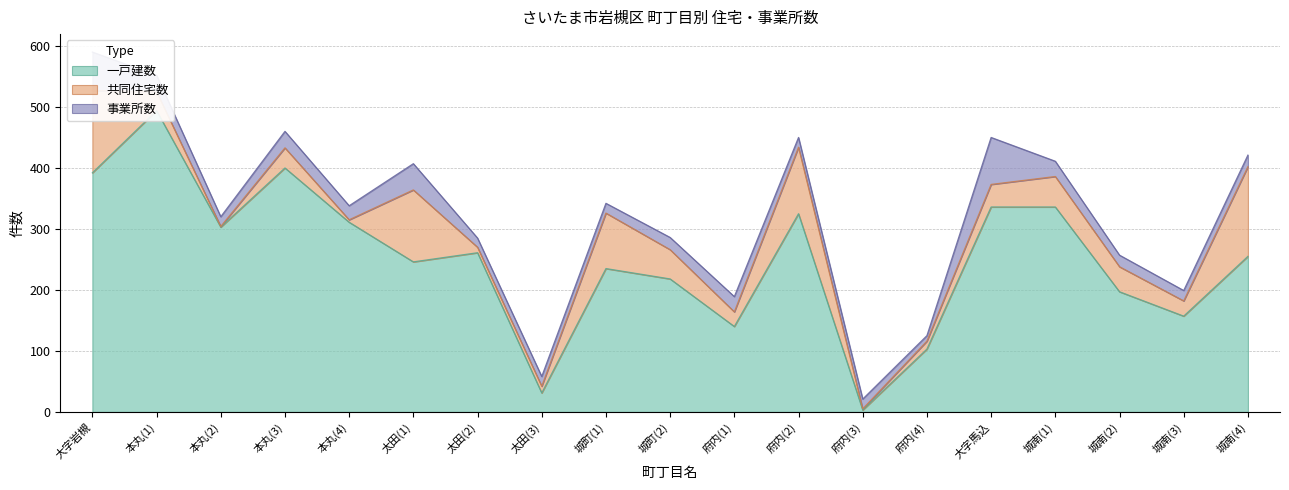

Reading left to right, transcribe all the data shown in this chart.

一戸建数: 大字岩槻=392	本丸(1)=494	本丸(2)=303	本丸(3)=400	本丸(4)=311	太田(1)=246	太田(2)=261	太田(3)=31	城町(1)=235	城町(2)=218	府内(1)=140	府内(2)=325	府内(3)=3	府内(4)=103	大字馬込=336	城南(1)=336	城南(2)=197	城南(3)=157	城南(4)=255
共同住宅数: 大字岩槻=135	本丸(1)=31	本丸(2)=1	本丸(3)=33	本丸(4)=4	太田(1)=118	太田(2)=9	太田(3)=11	城町(1)=91	城町(2)=48	府内(1)=24	府内(2)=109	府内(3)=2	府内(4)=13	大字馬込=37	城南(1)=50	城南(2)=41	城南(3)=25	城南(4)=147
事業所数: 大字岩槻=63	本丸(1)=27	本丸(2)=16	本丸(3)=27	本丸(4)=23	太田(1)=43	太田(2)=15	太田(3)=16	城町(1)=16	城町(2)=20	府内(1)=25	府内(2)=16	府内(3)=16	府内(4)=9	大字馬込=77	城南(1)=25	城南(2)=19	城南(3)=17	城南(4)=19